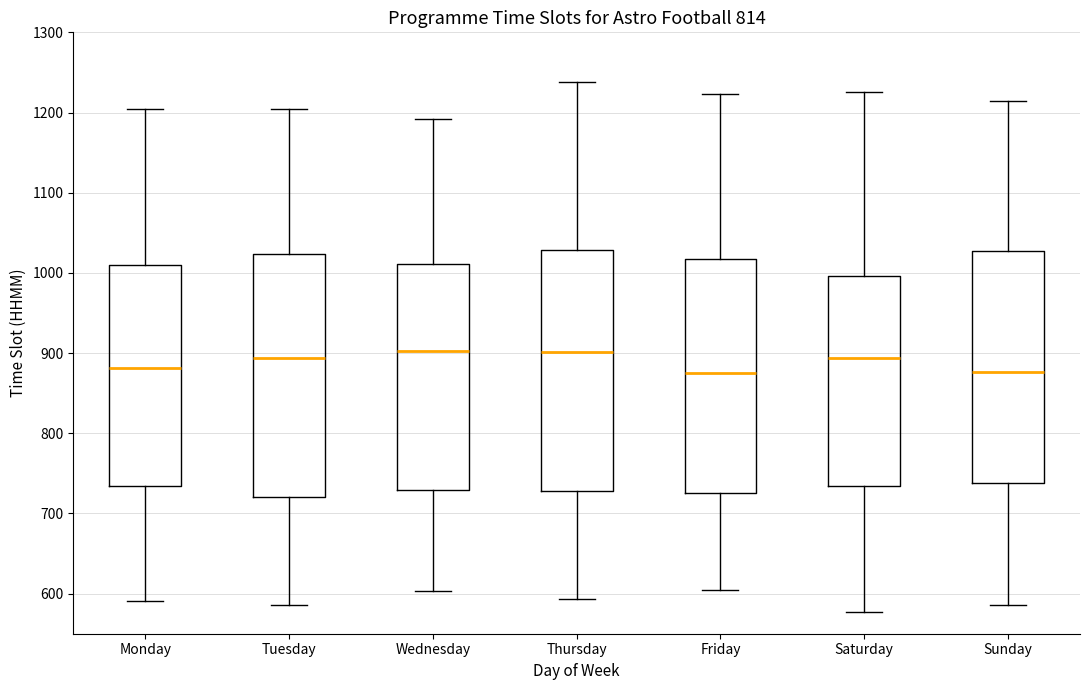

Where is the lower edge of the box for Tuesday on the y-axis? The values are not printed on the chart, so give them approximately, as read against the axis.

720